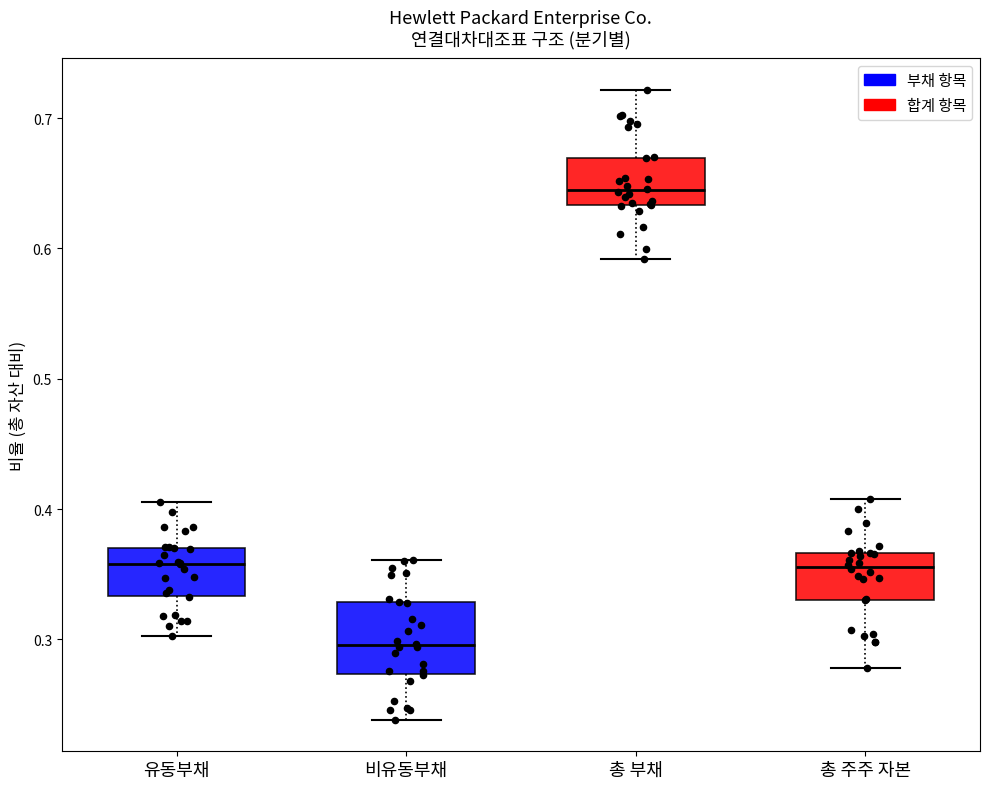

Reading left to right, read every box against the y-axis: the position of its median line, the range the box covers, and the ends of its whiskers. The values are not printed on the chart, so give them approximately, as read against the axis.

유동부채: median 0.36, box 0.33 to 0.37, whiskers 0.30 to 0.41
비유동부채: median 0.30, box 0.27 to 0.33, whiskers 0.24 to 0.36
총 부채: median 0.64, box 0.63 to 0.67, whiskers 0.59 to 0.72
총 주주 자본: median 0.36, box 0.33 to 0.37, whiskers 0.28 to 0.41